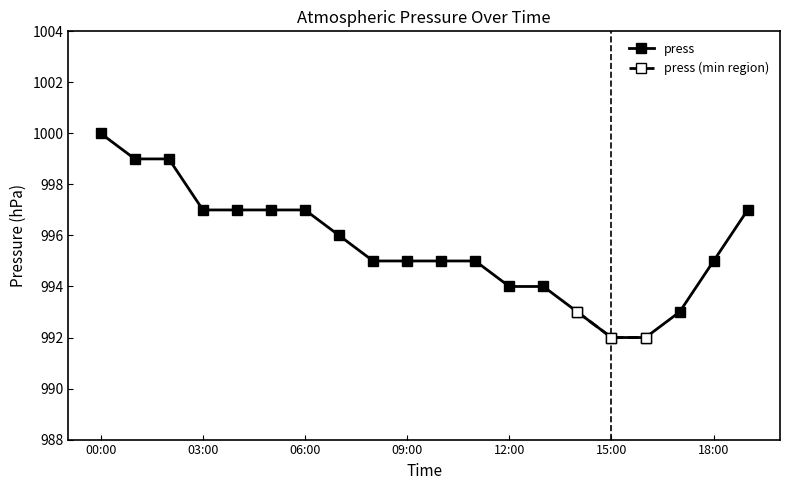

True or false: press has a value of 997 at 03:00.

True